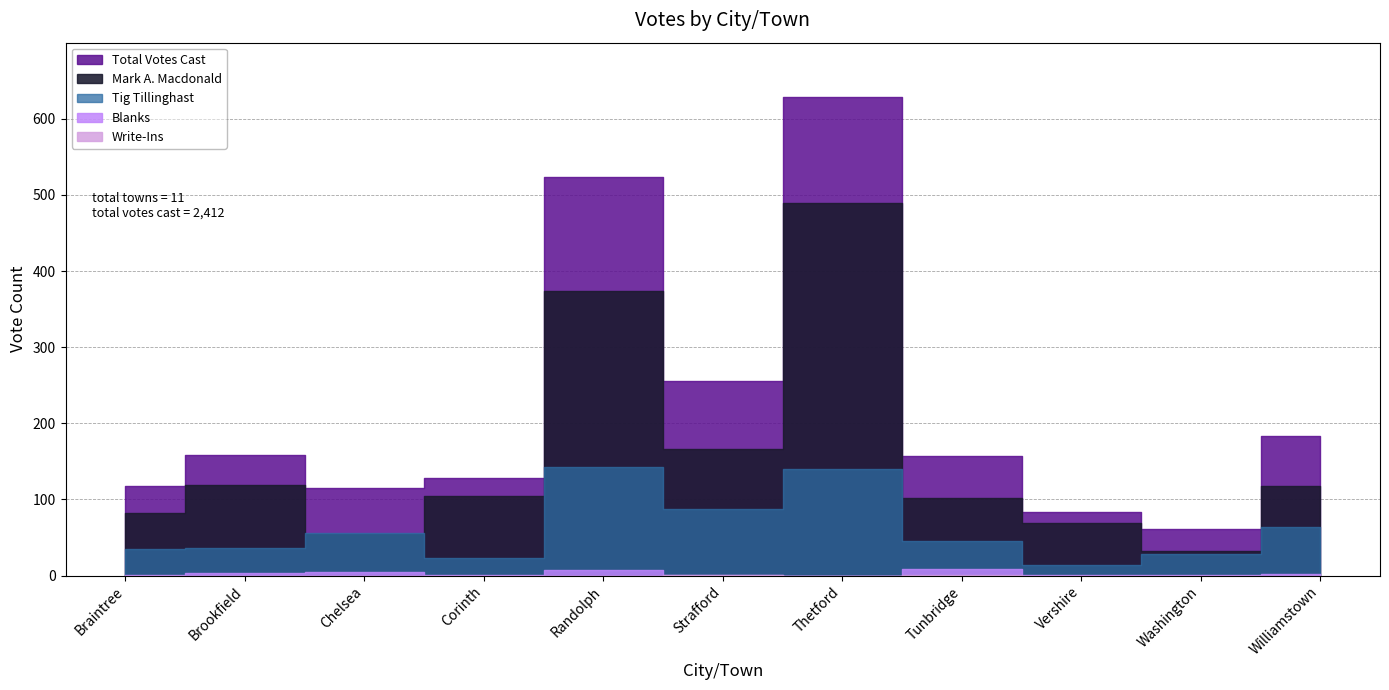

The Tig Tillinghast series shows 28 at Strafford. True or false?

False